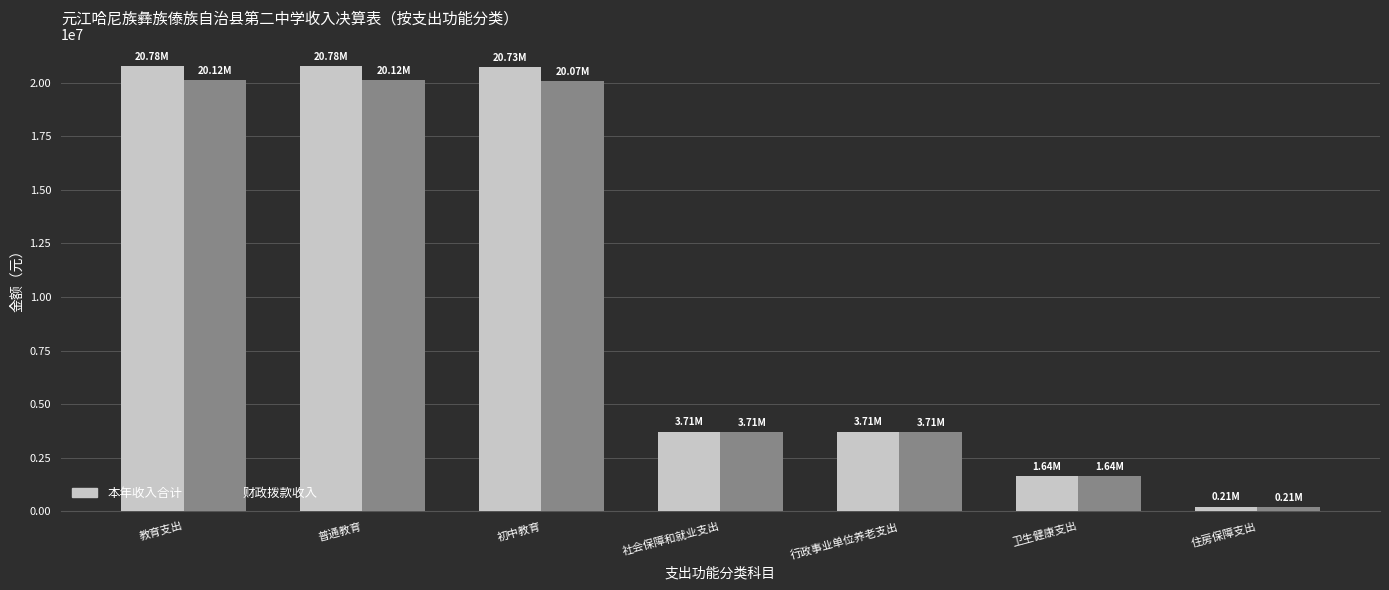

Which label corresponds to the smallest value in the chart?

住房保障支出